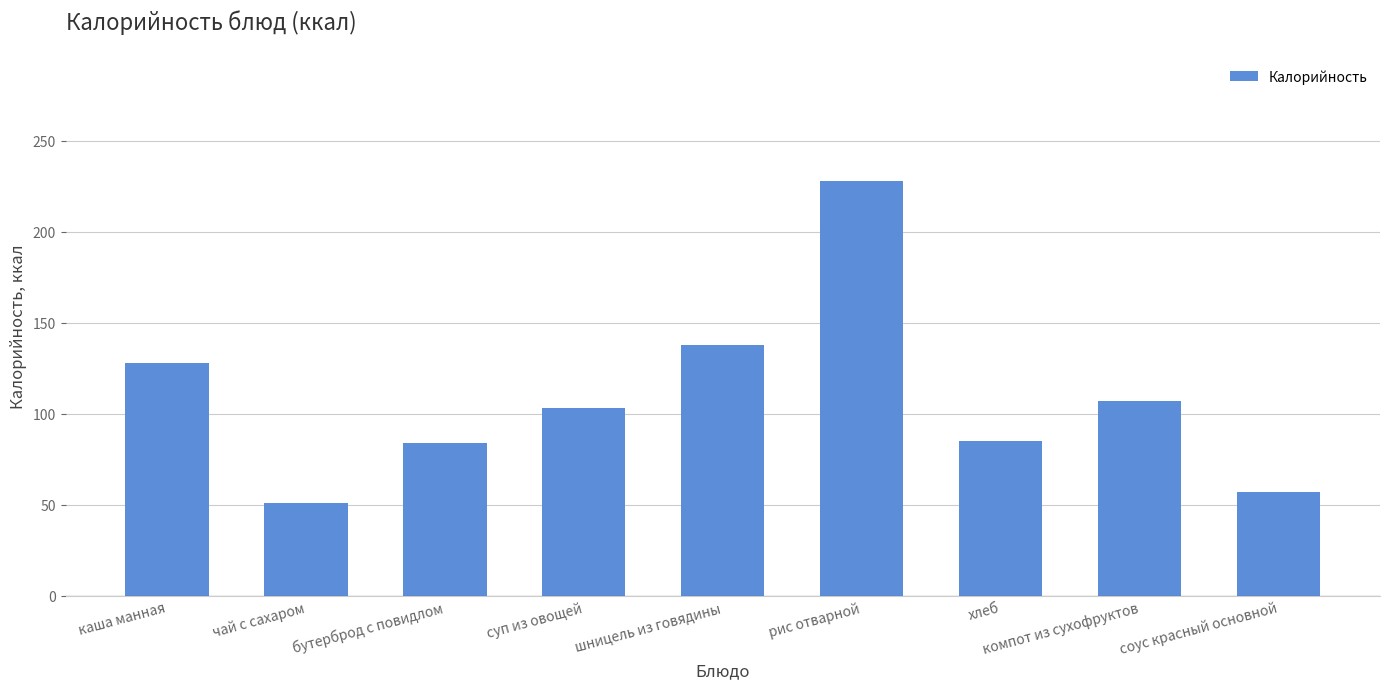

Is it true that the value at бутерброд с повидлом is 84?

True